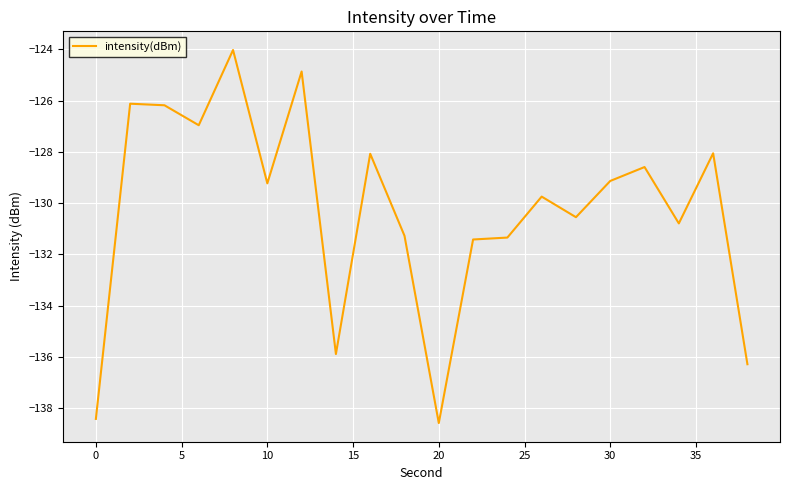

True or false: the data has more than 2 interior local peaks.

True